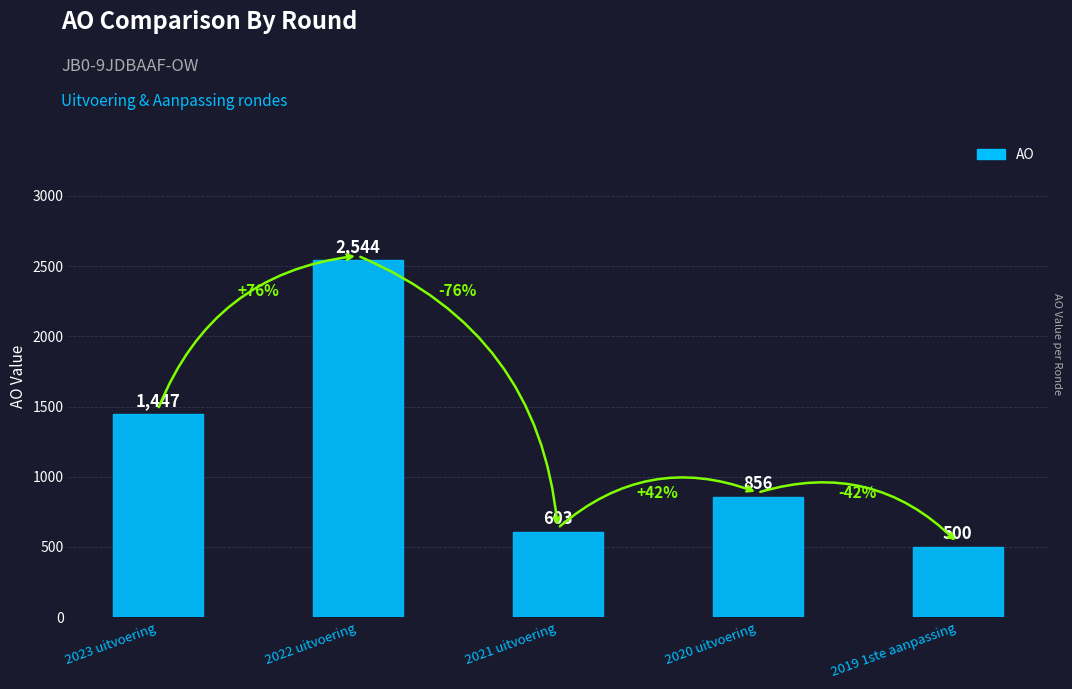

At which label does the data first exceed 856?

2023 uitvoering